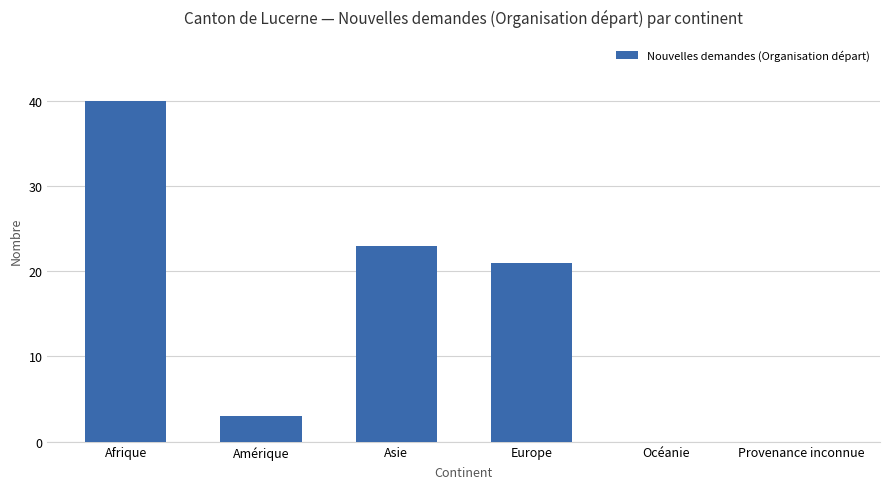

True or false: the data shows 38 at Asie.

False